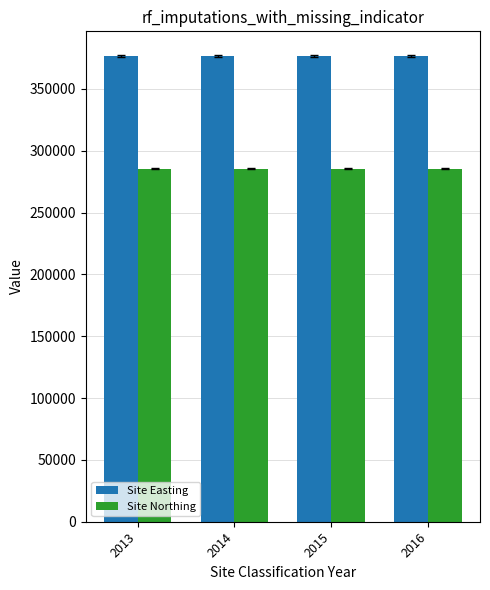

Reading right to left, list all the values displayed in this chart.

Site Easting: 376839	376839	376839	376839
Site Northing: 285443	285443	285443	285443